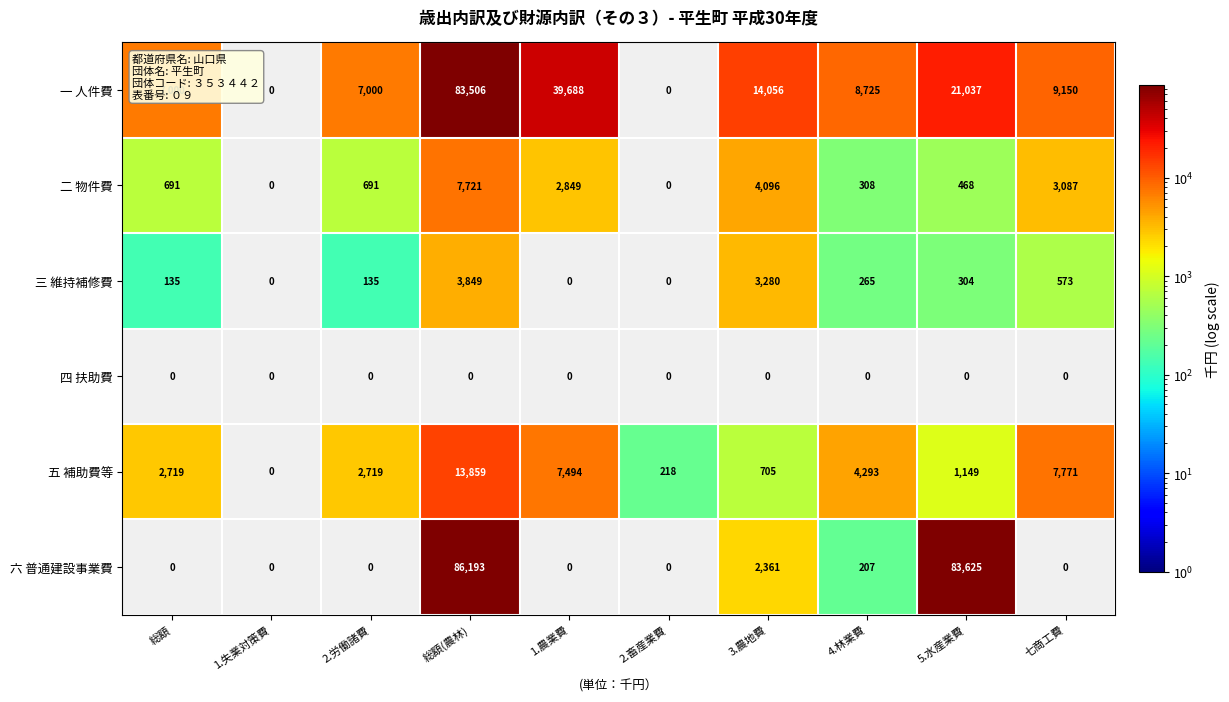

Which has a higher value, 3.農地費 or 2.労働諸費?

3.農地費